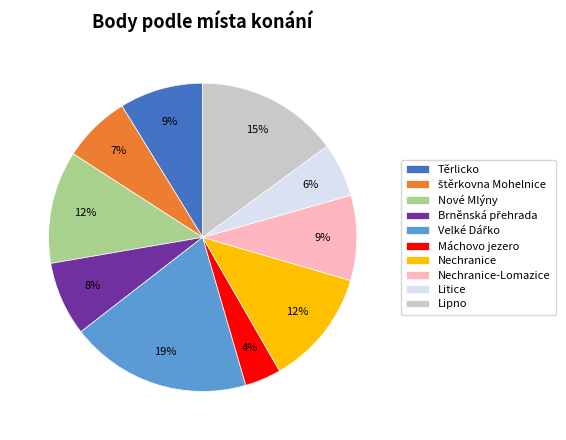

Which slice is the smallest?

Máchovo jezero